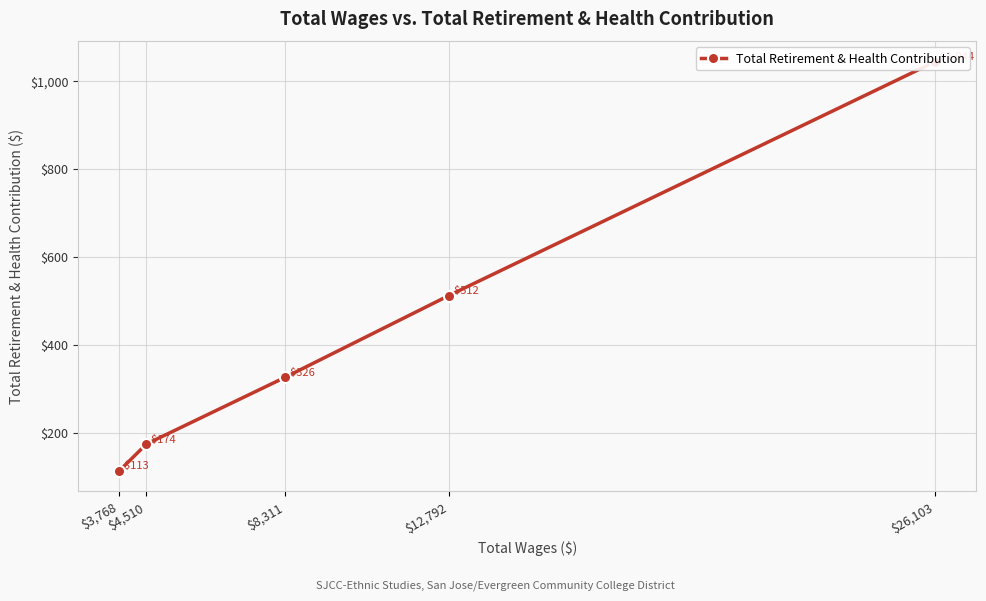

What is the sum of the values at $4,510 and $8,311?

500